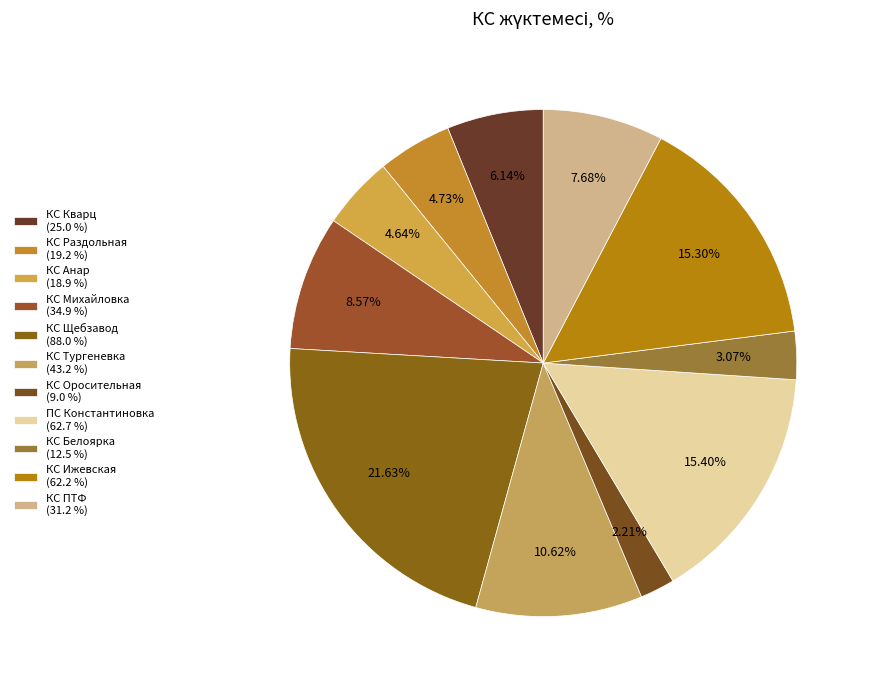

Which slice is the smallest?

КС Оросительная